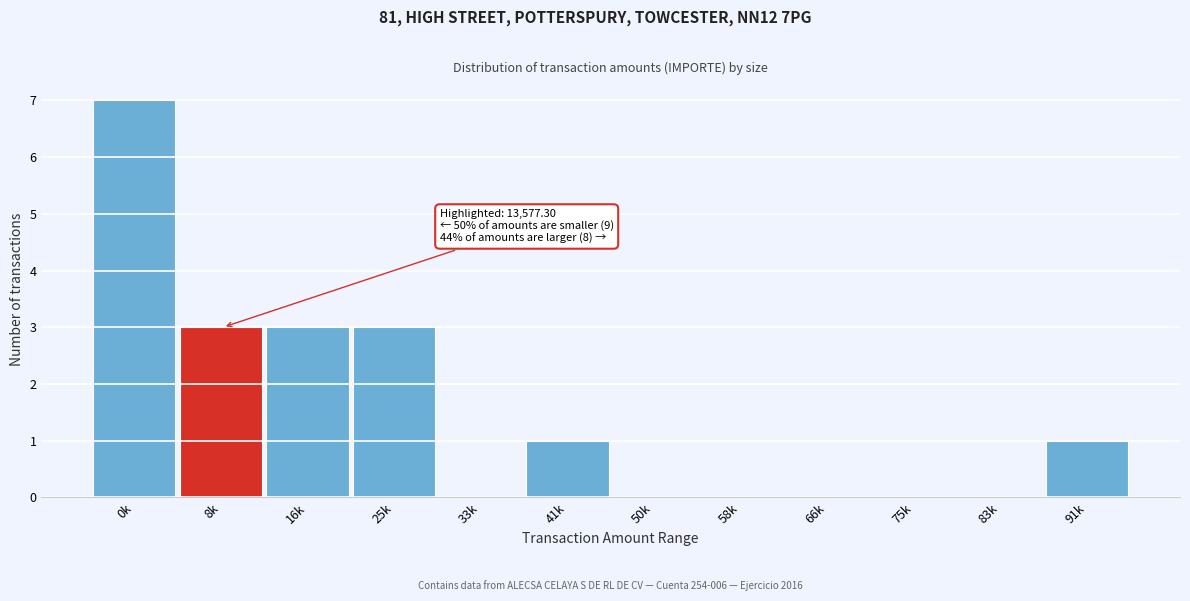

Reading right to left, list all the values displayed in this chart.

91k=1	83k=0	75k=0	66k=0	58k=0	50k=0	41k=1	33k=0	25k=3	16k=3	8k=3	0k=7